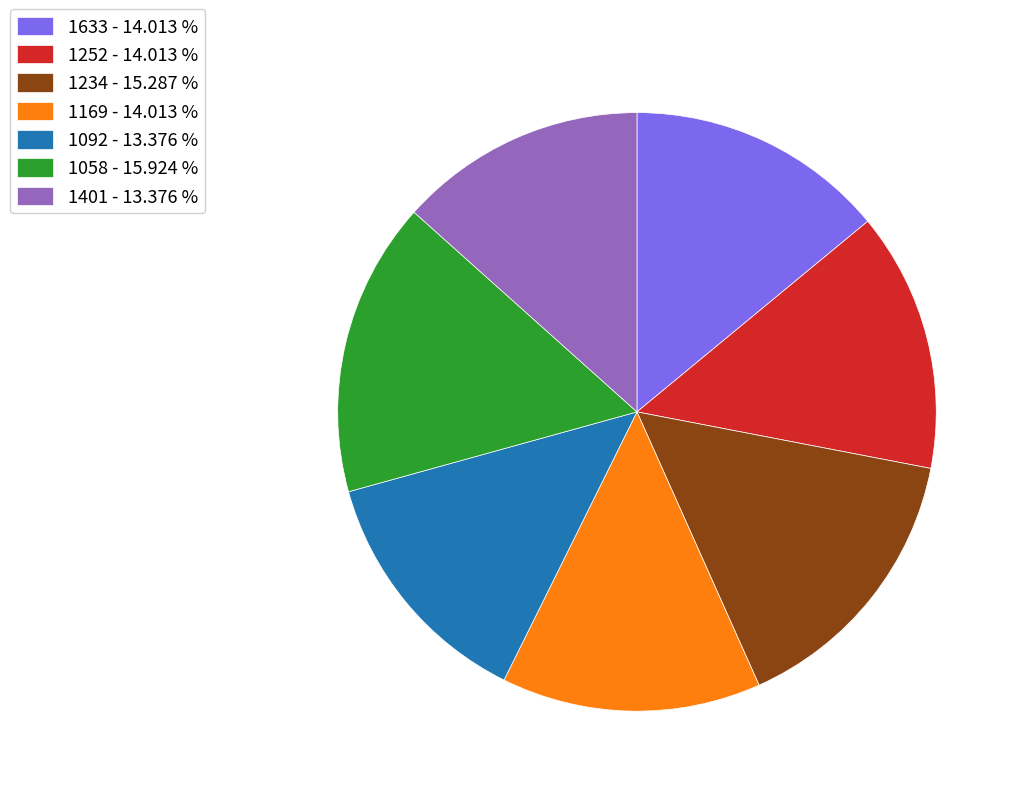

Is the sum of 1252 - 14.013 % and 1092 - 13.376 % greater than half?

No